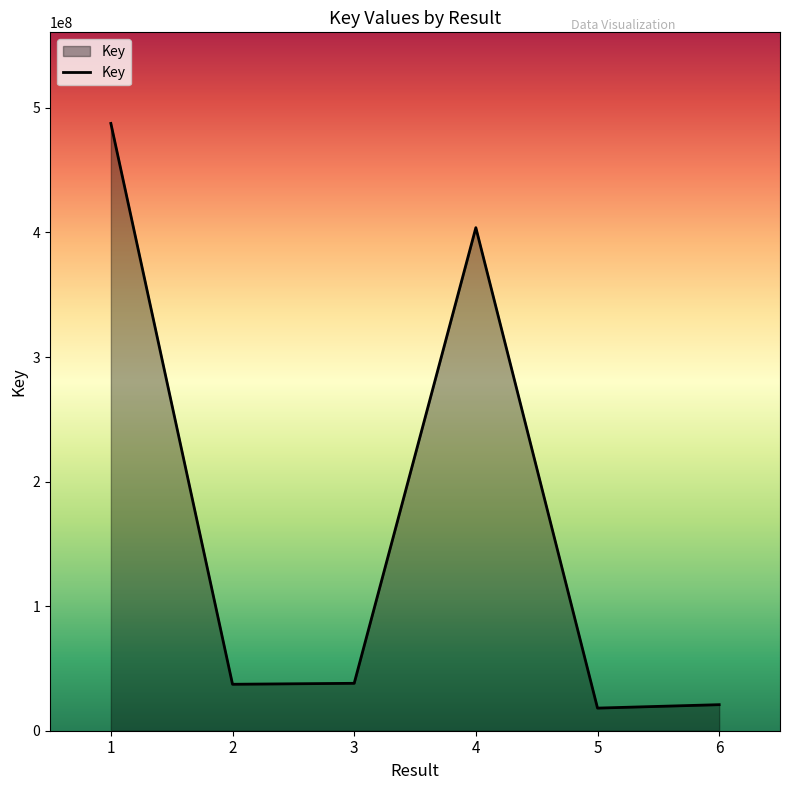

How many interior local peaks (higher than both neighbors) does the data have?

1